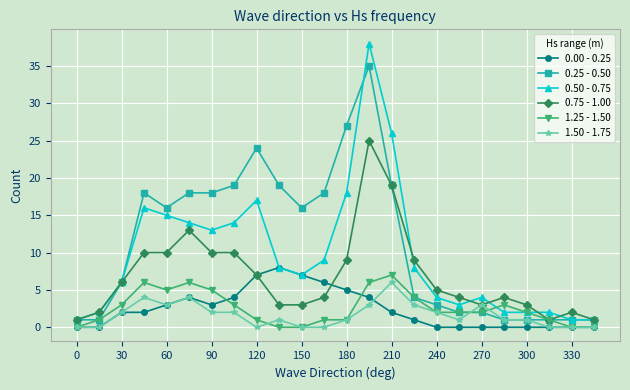

Does the chart display data point markers on the line(s)?

Yes